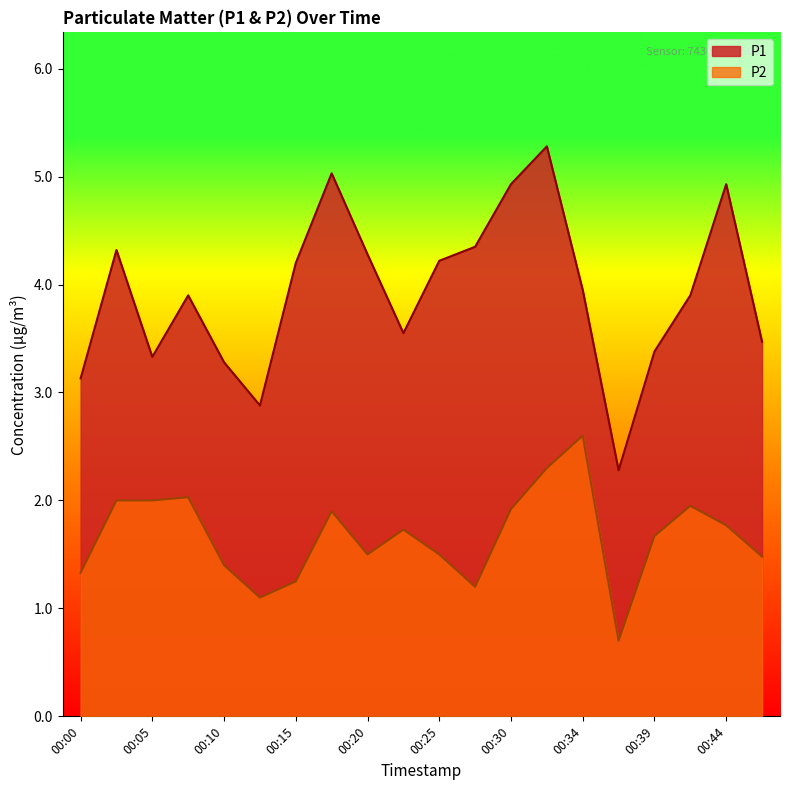

Which series has the largest total across all categories?

P1